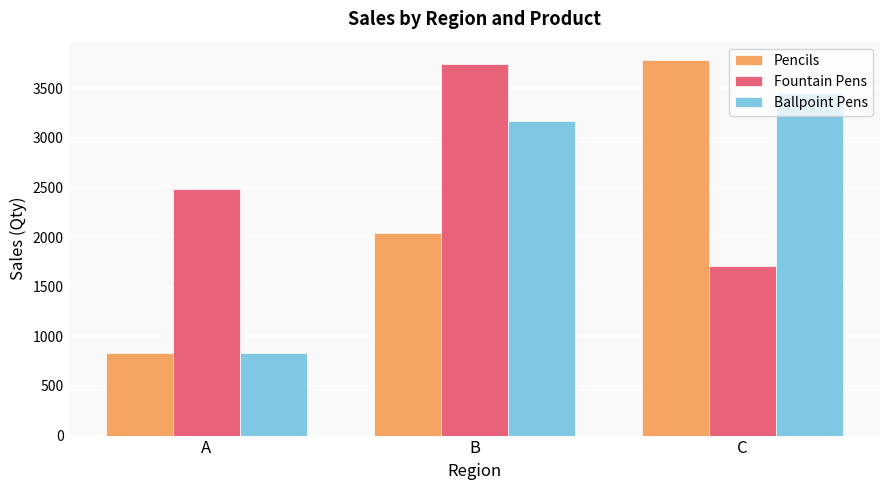

The Pencils series shows 1271 at A. True or false?

False